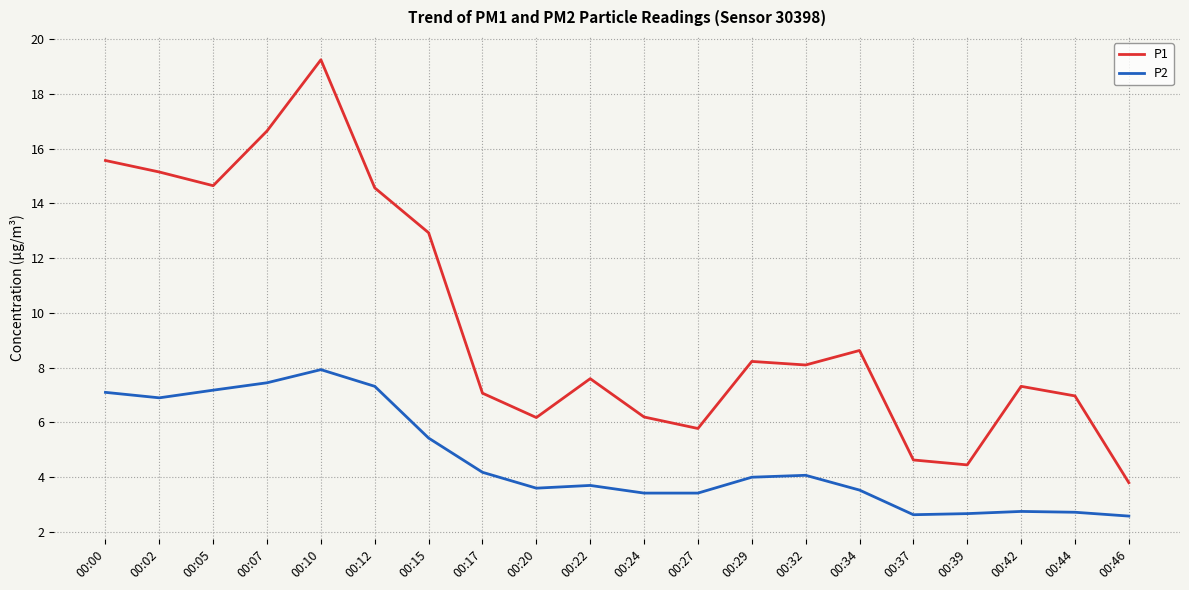

At 00:29, list the series in order from largest to smallest.

P1, P2